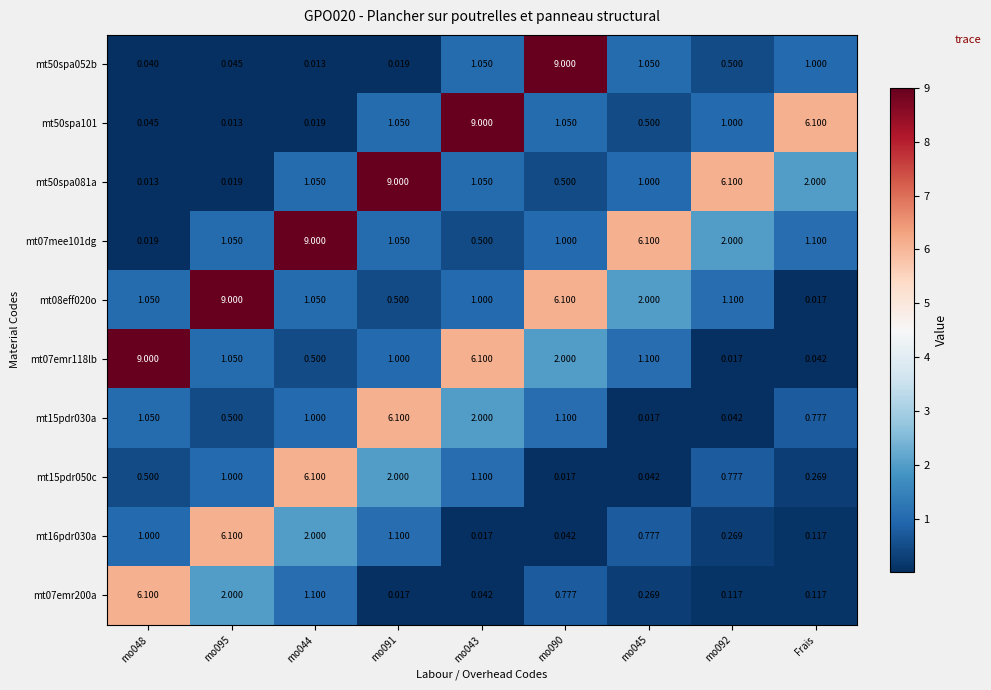

How many series are shown in this chart?

10